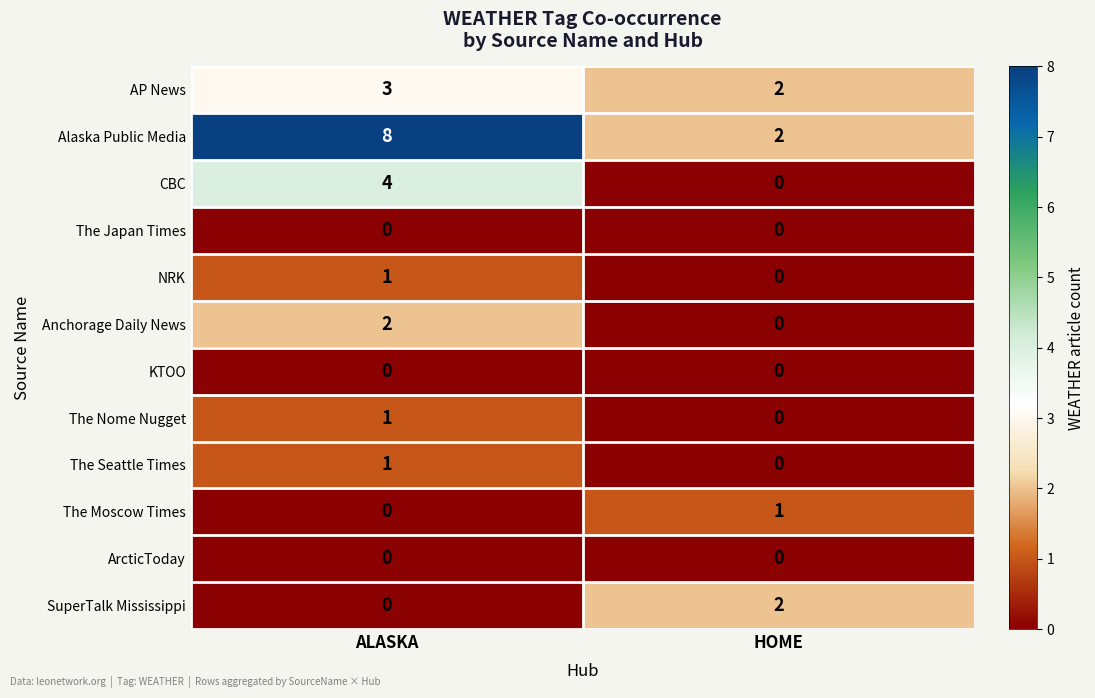

Reading left to right, list all the values displayed in this chart.

AP News: ALASKA=3	HOME=2
Alaska Public Media: ALASKA=8	HOME=2
CBC: ALASKA=4	HOME=0
The Japan Times: ALASKA=0	HOME=0
NRK: ALASKA=1	HOME=0
Anchorage Daily News: ALASKA=2	HOME=0
KTOO: ALASKA=0	HOME=0
The Nome Nugget: ALASKA=1	HOME=0
The Seattle Times: ALASKA=1	HOME=0
The Moscow Times: ALASKA=0	HOME=1
ArcticToday: ALASKA=0	HOME=0
SuperTalk Mississippi: ALASKA=0	HOME=2